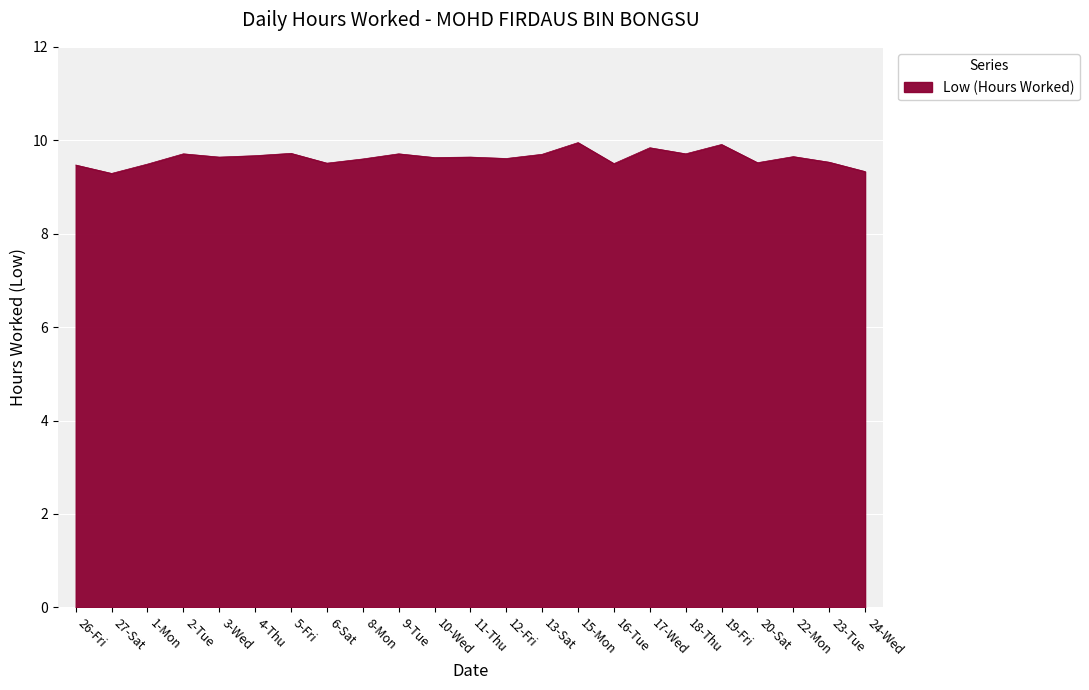

What position from the left is 24-Wed?

23